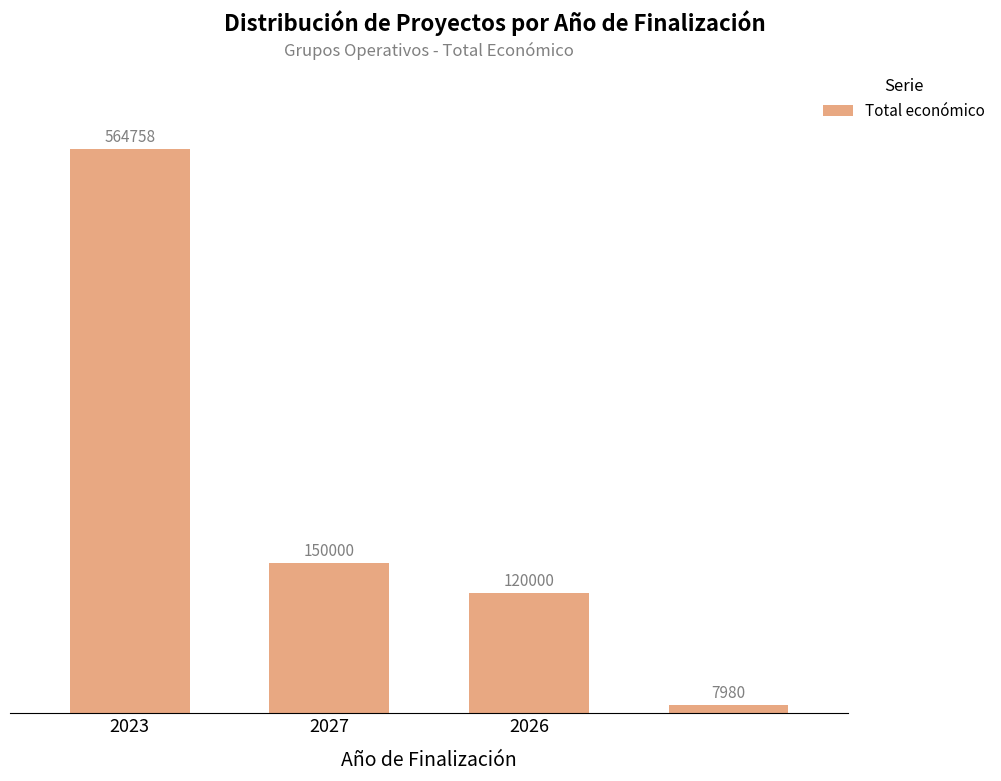

Reading left to right, extract all data points from this chart.

564758	150000	120000	7980